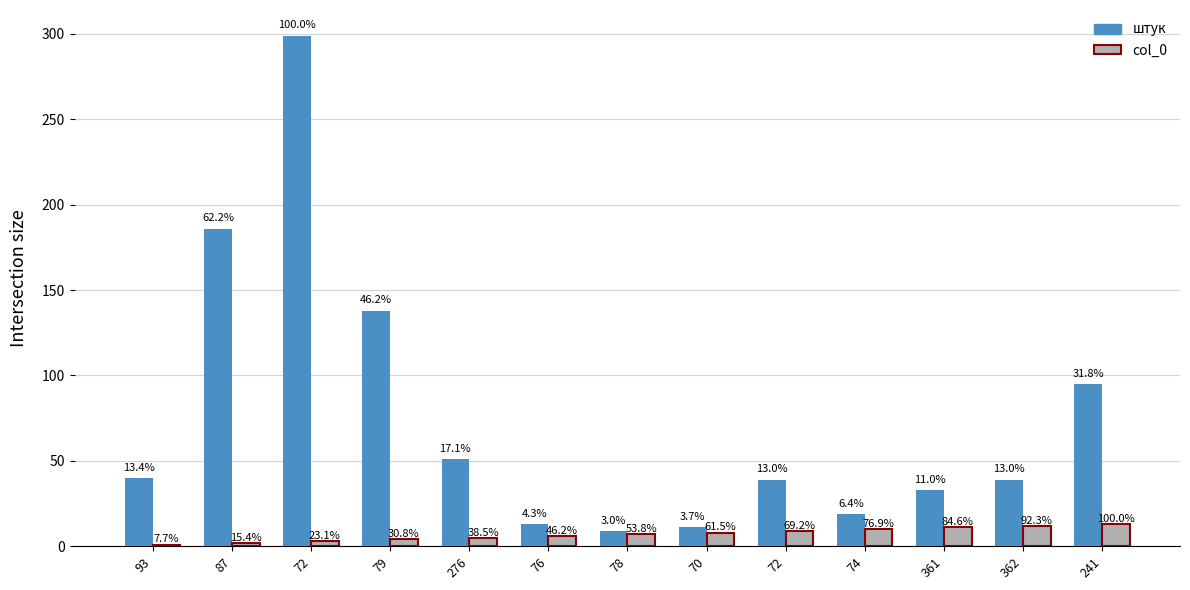

Read the col_0 value at 361.

11